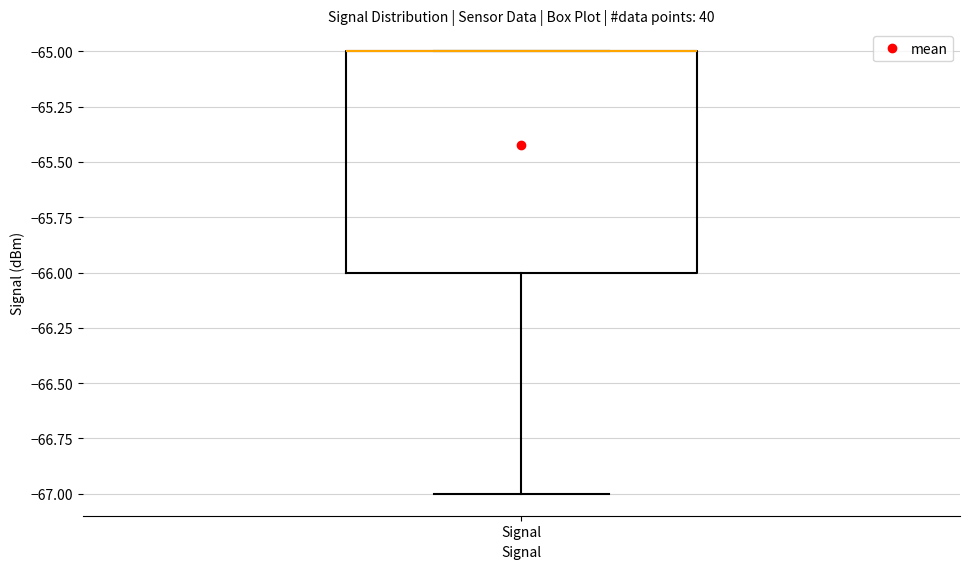

Read this box plot against the y-axis: the position of the median line, the range covered by the box, and the ends of both whiskers. The values are not printed on the chart, so give them approximately, as read against the axis.

median -65 (drawn on the box's upper edge), box -66 to -65, whiskers -67 to -65